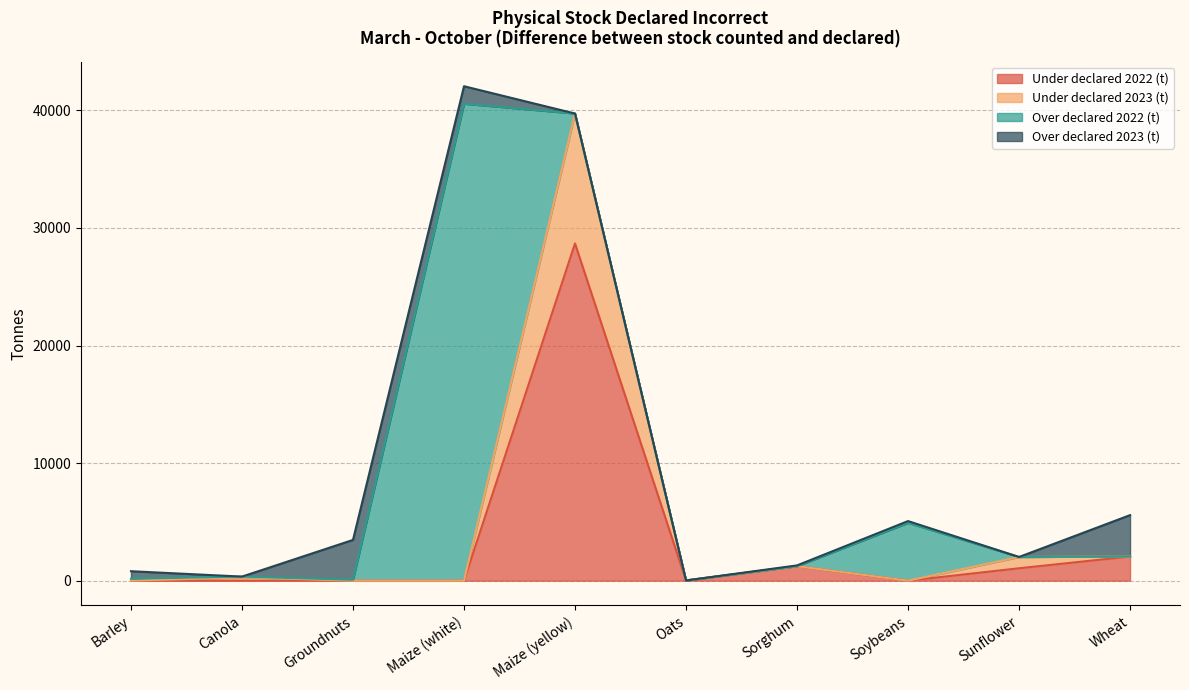

At which label does Under declared 2022 (t) reach its peak?

Maize (yellow)